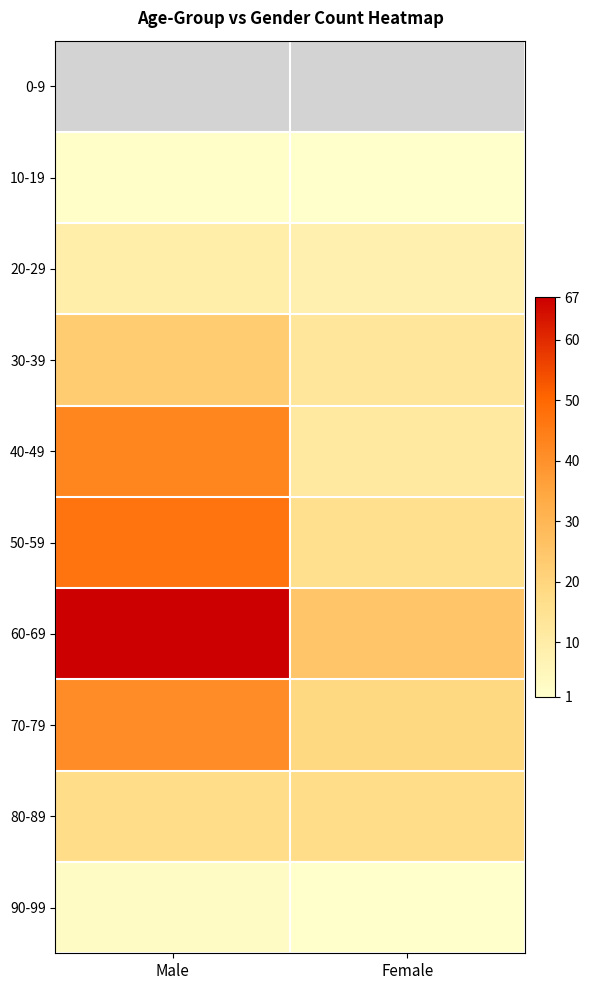

What is the greatest value displayed?

67.0